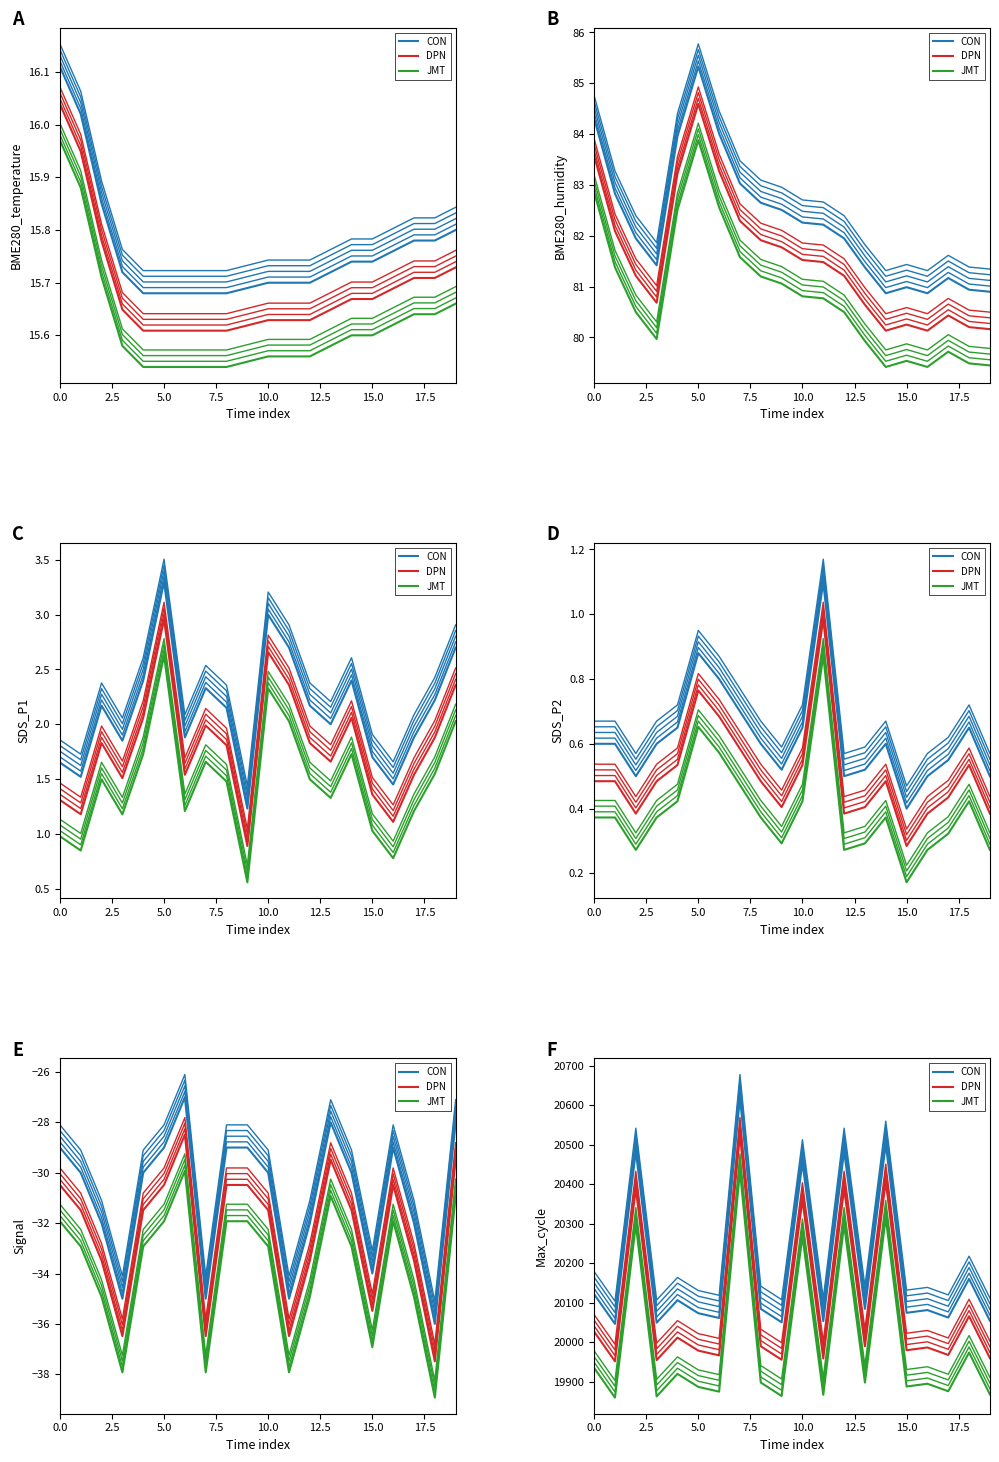

What is the label of the 14th point from the left?

13